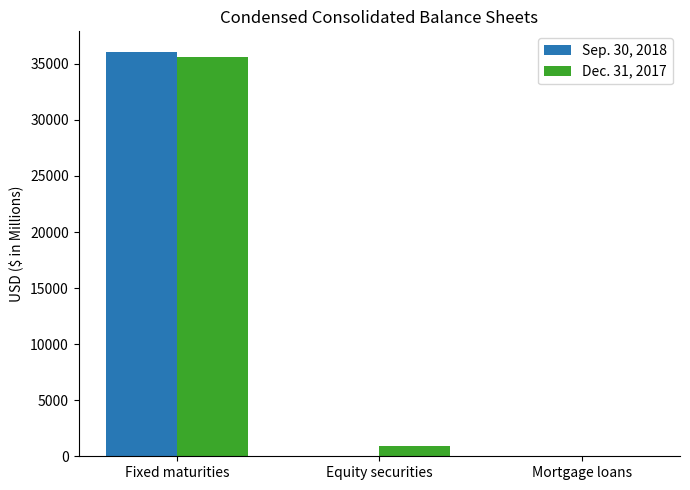

What is the total value across all series at Mortgage loans?

2